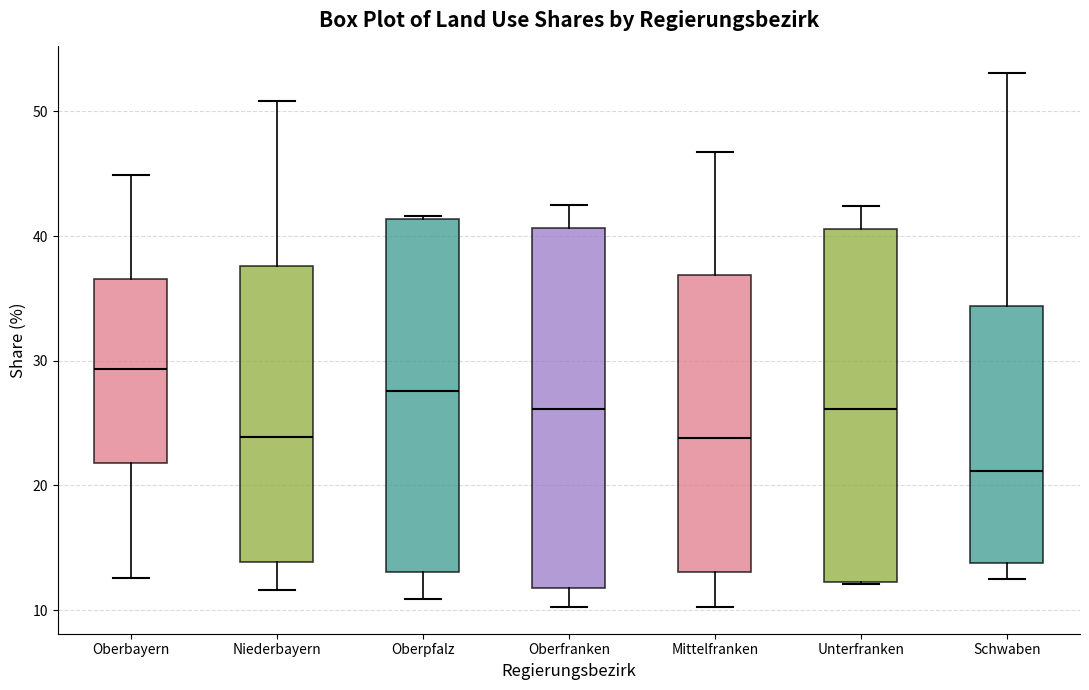

Which box's median line is the highest?

Oberbayern